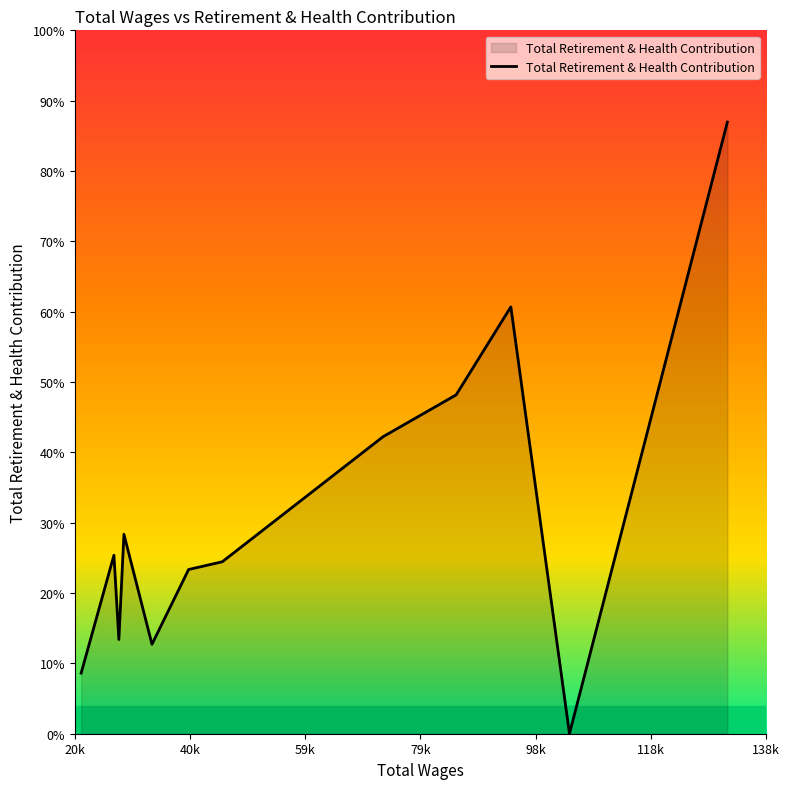

Does the chart have visible grid lines?

No